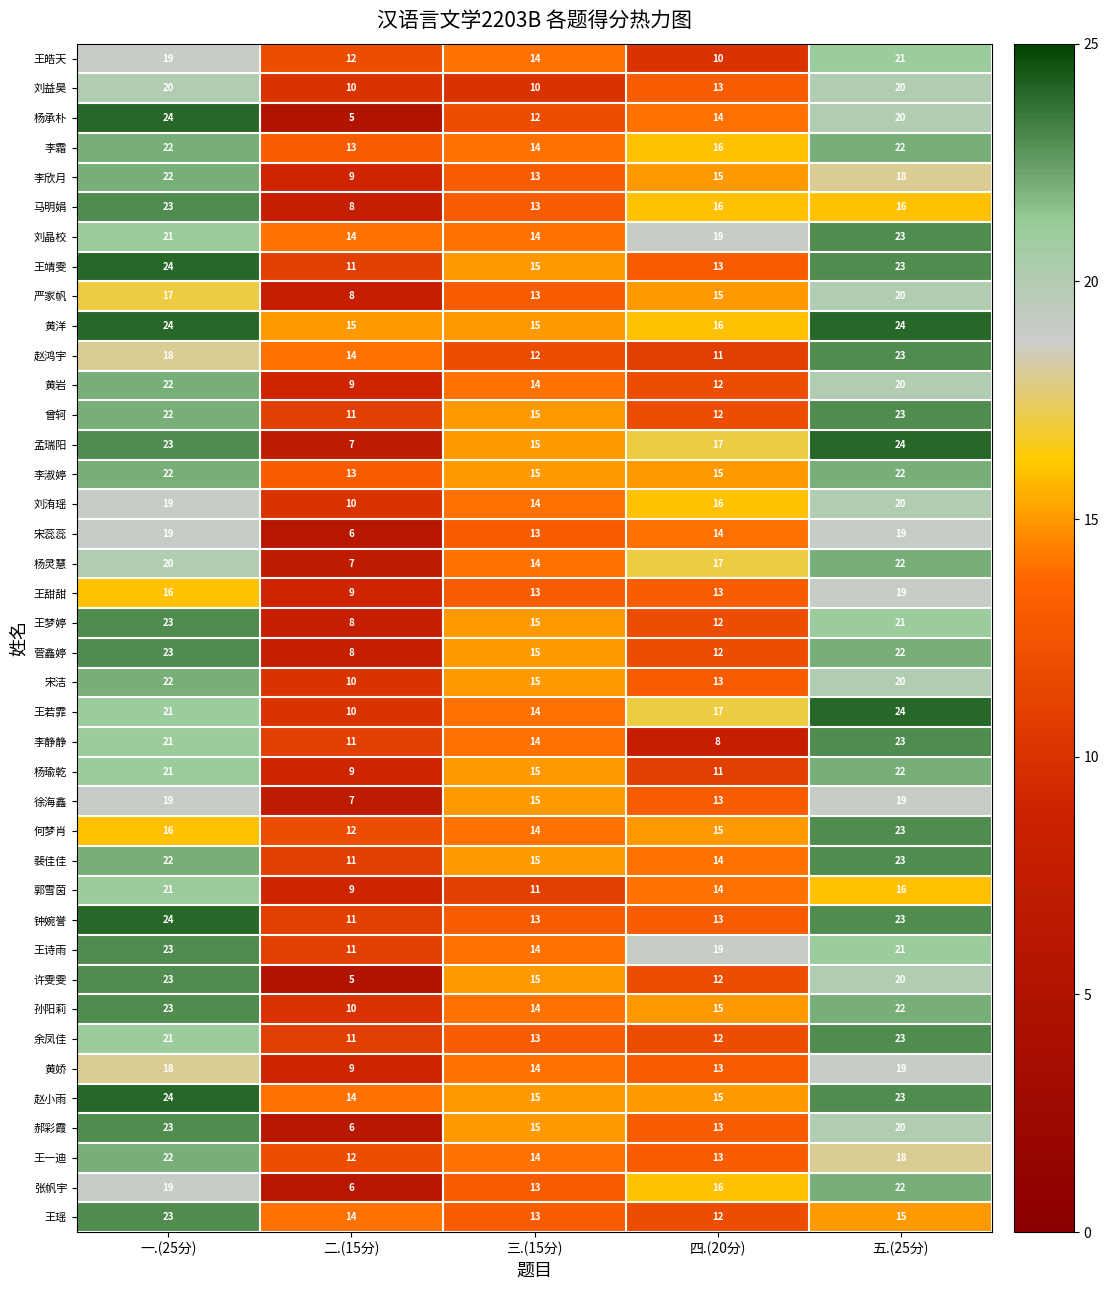

The value of 张帆宇 at 二.(15分) is 6. True or false?

True